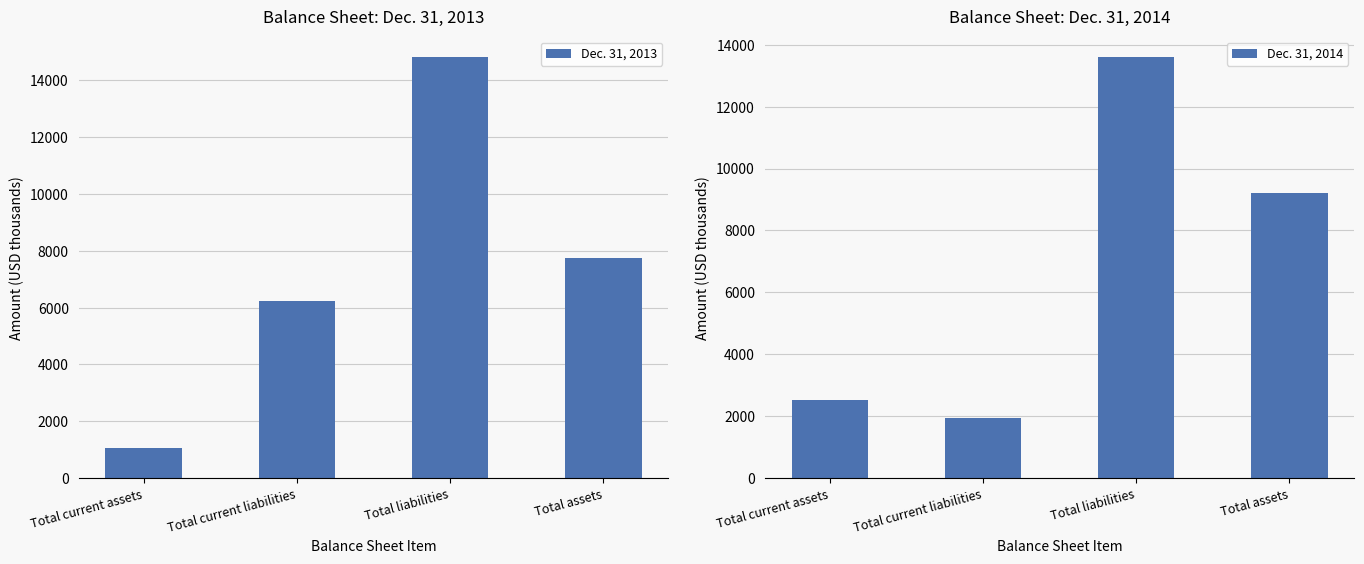

What are all the series names shown in the legend?

Dec. 31, 2013, Dec. 31, 2014